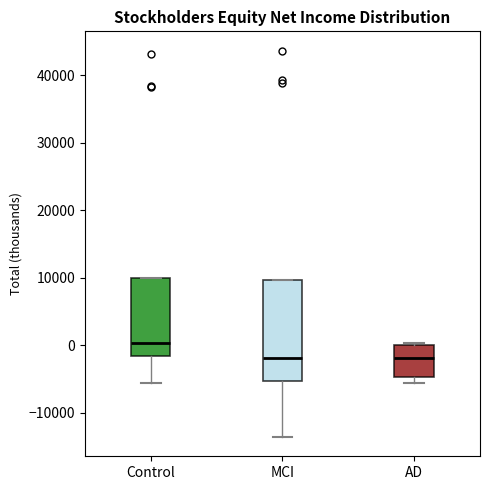

Where does the median line of the box for MCI sit on the y-axis? The values are not printed on the chart, so give them approximately, as read against the axis.

-2000